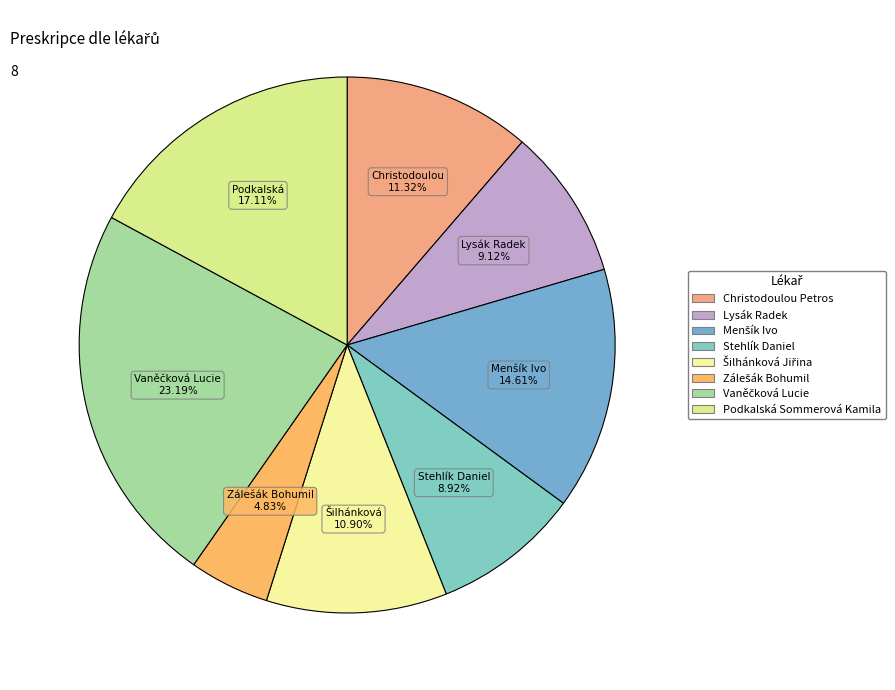

Count the number of slices in the pie.

8